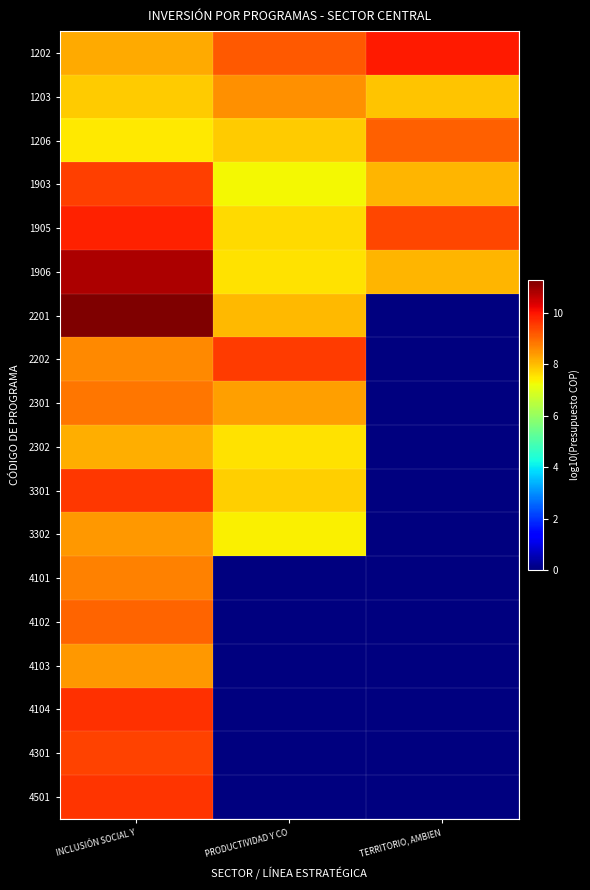

At which category is the sum across all series the highest?

INCLUSIÓN SOCIAL Y